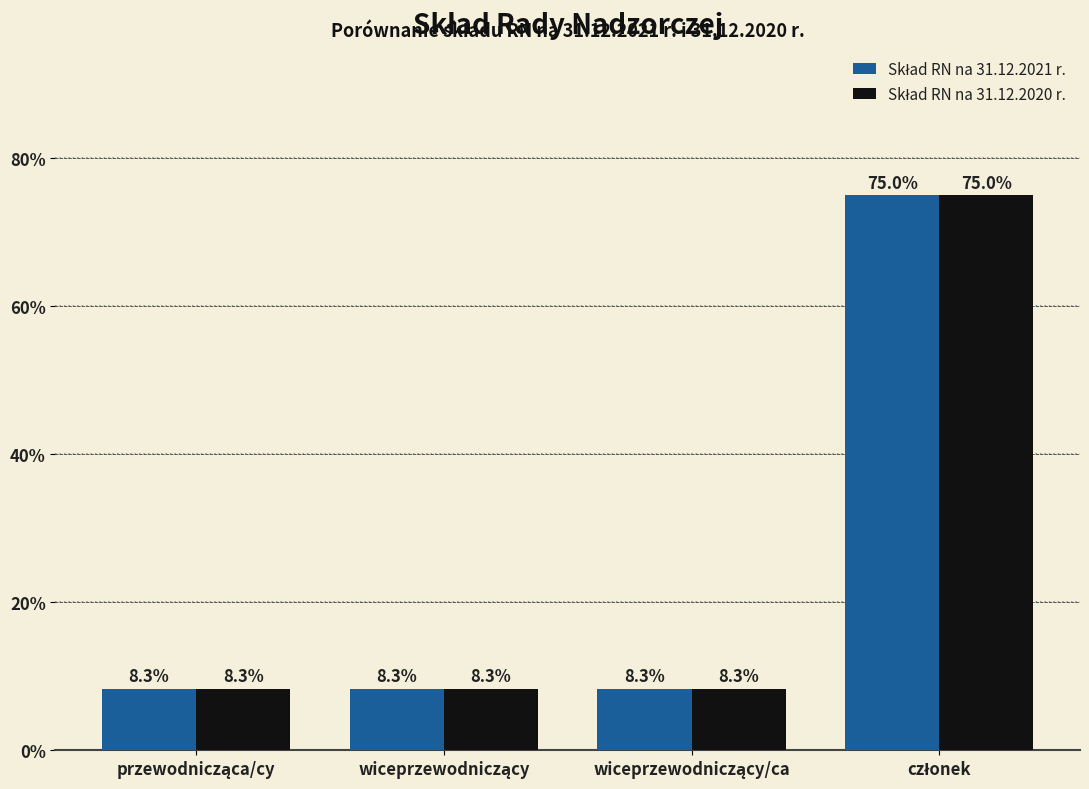

What is the smallest value displayed?

8.3